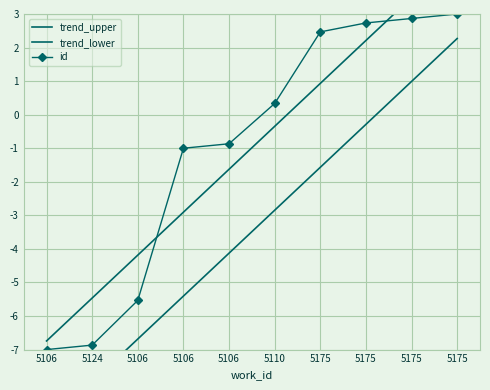

True or false: the data shows -2.0 at 5106.

False